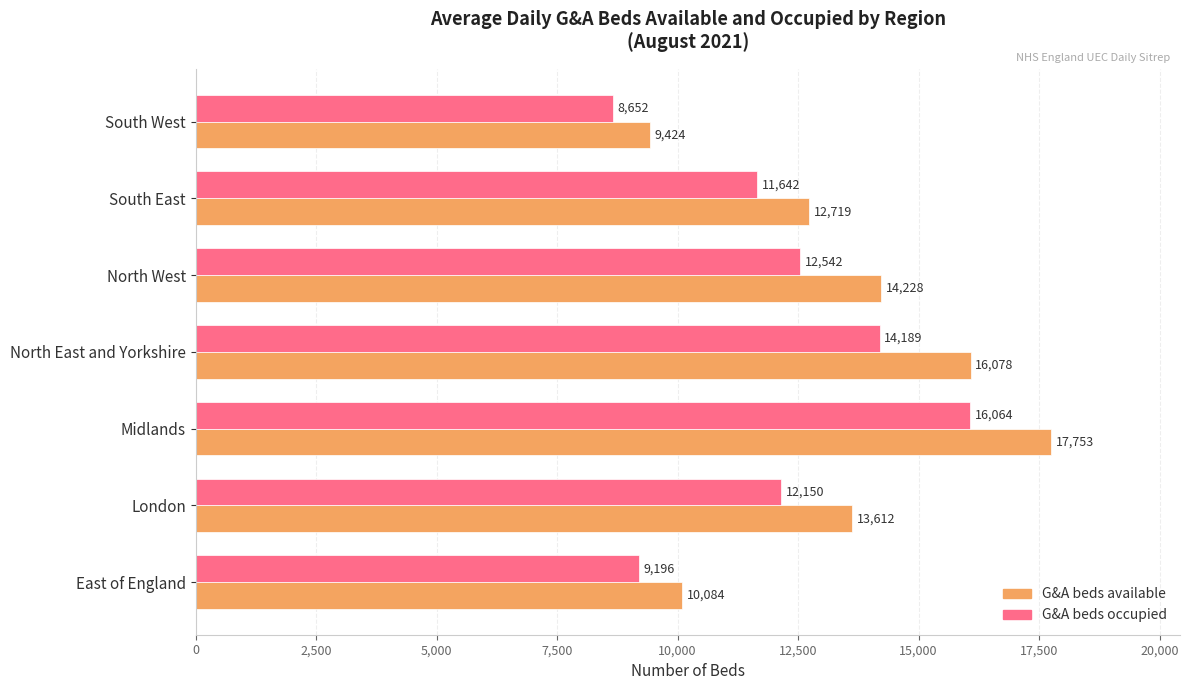

List the labels in order of G&A beds occupied value, largest first.

Midlands, North East and Yorkshire, North West, London, South East, East of England, South West